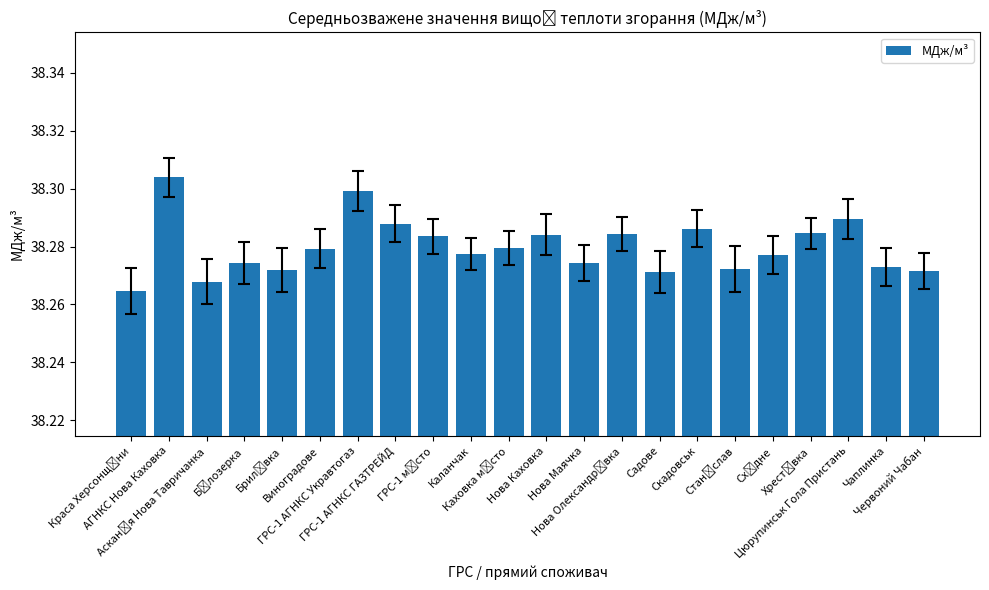

Are the bars horizontal?

No